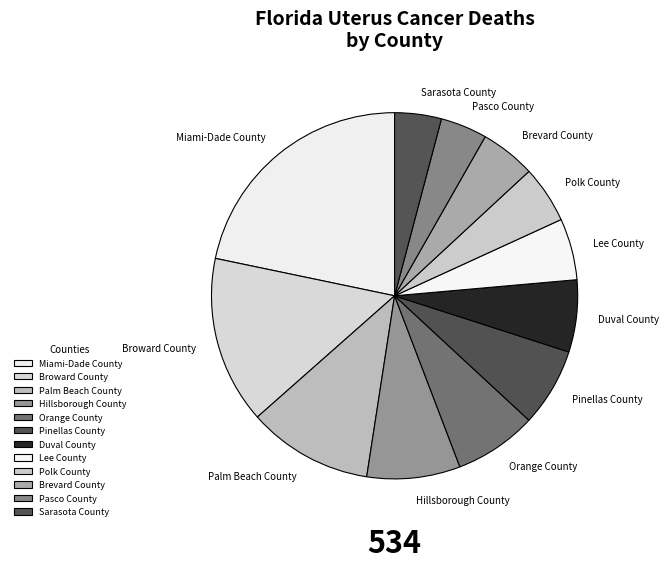

Which slice is the largest?

Miami-Dade County